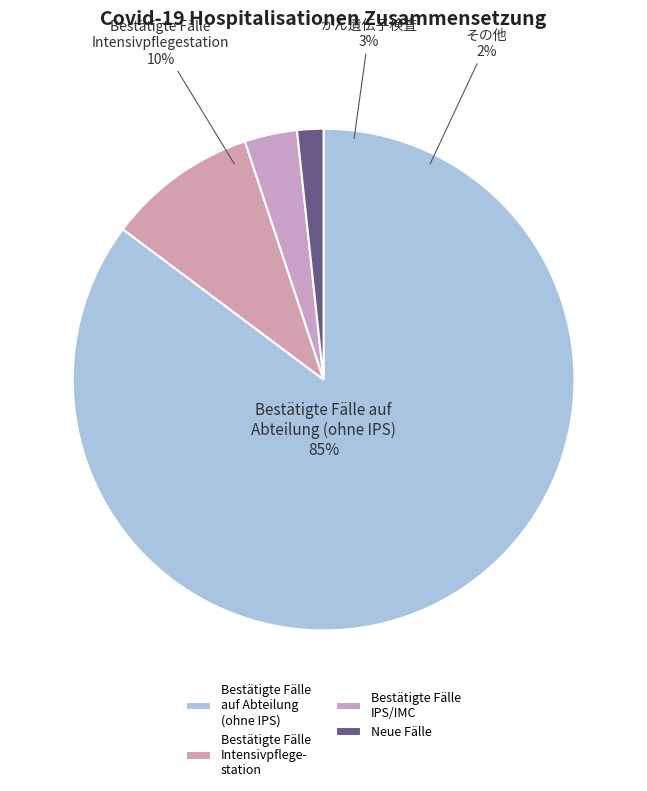

Is Bestätigte Fälle auf Abteilung (ohne IPS) the majority of the pie?

Yes